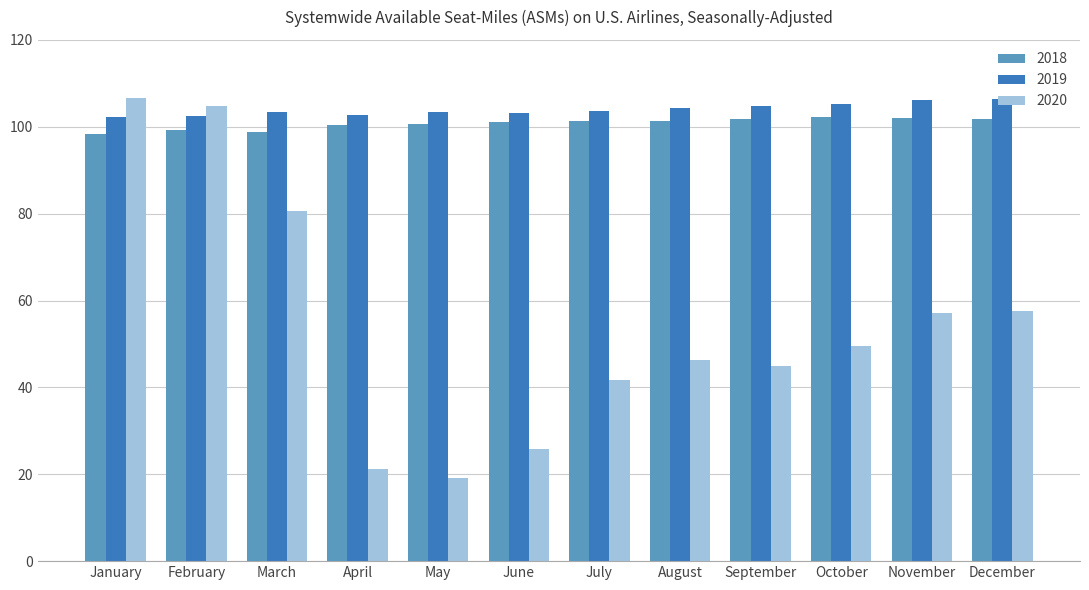

Is it true that 2020 equals 53.3 at March?

False